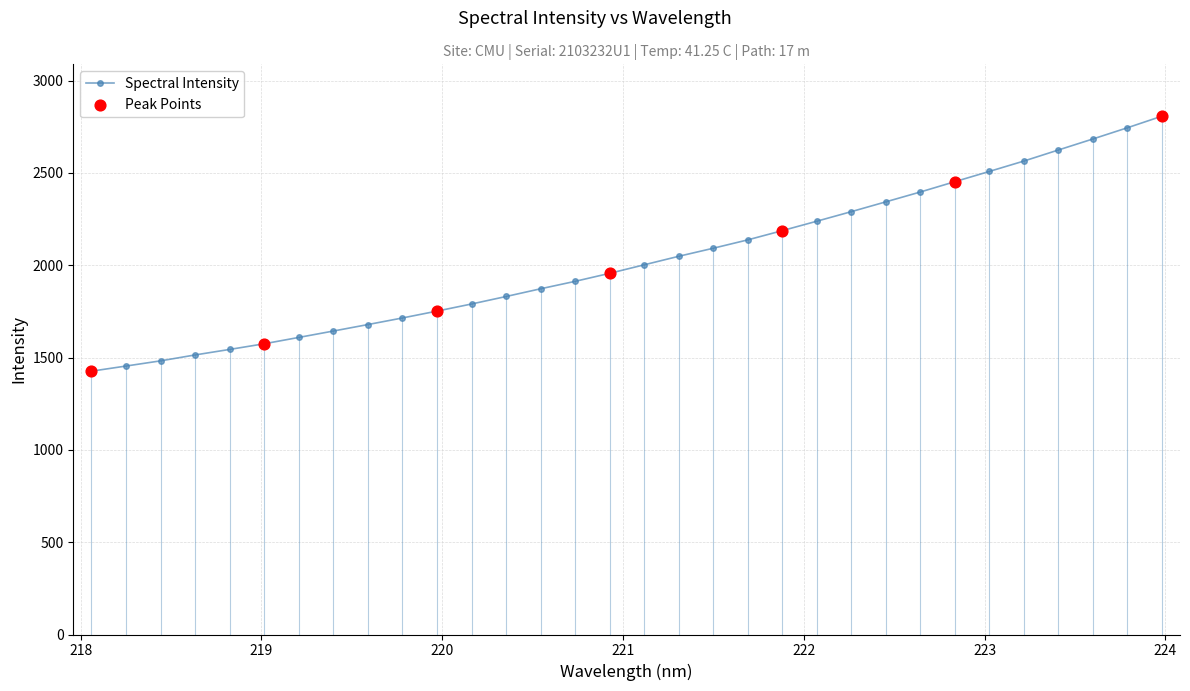

What is the sum of all values?

64871.1